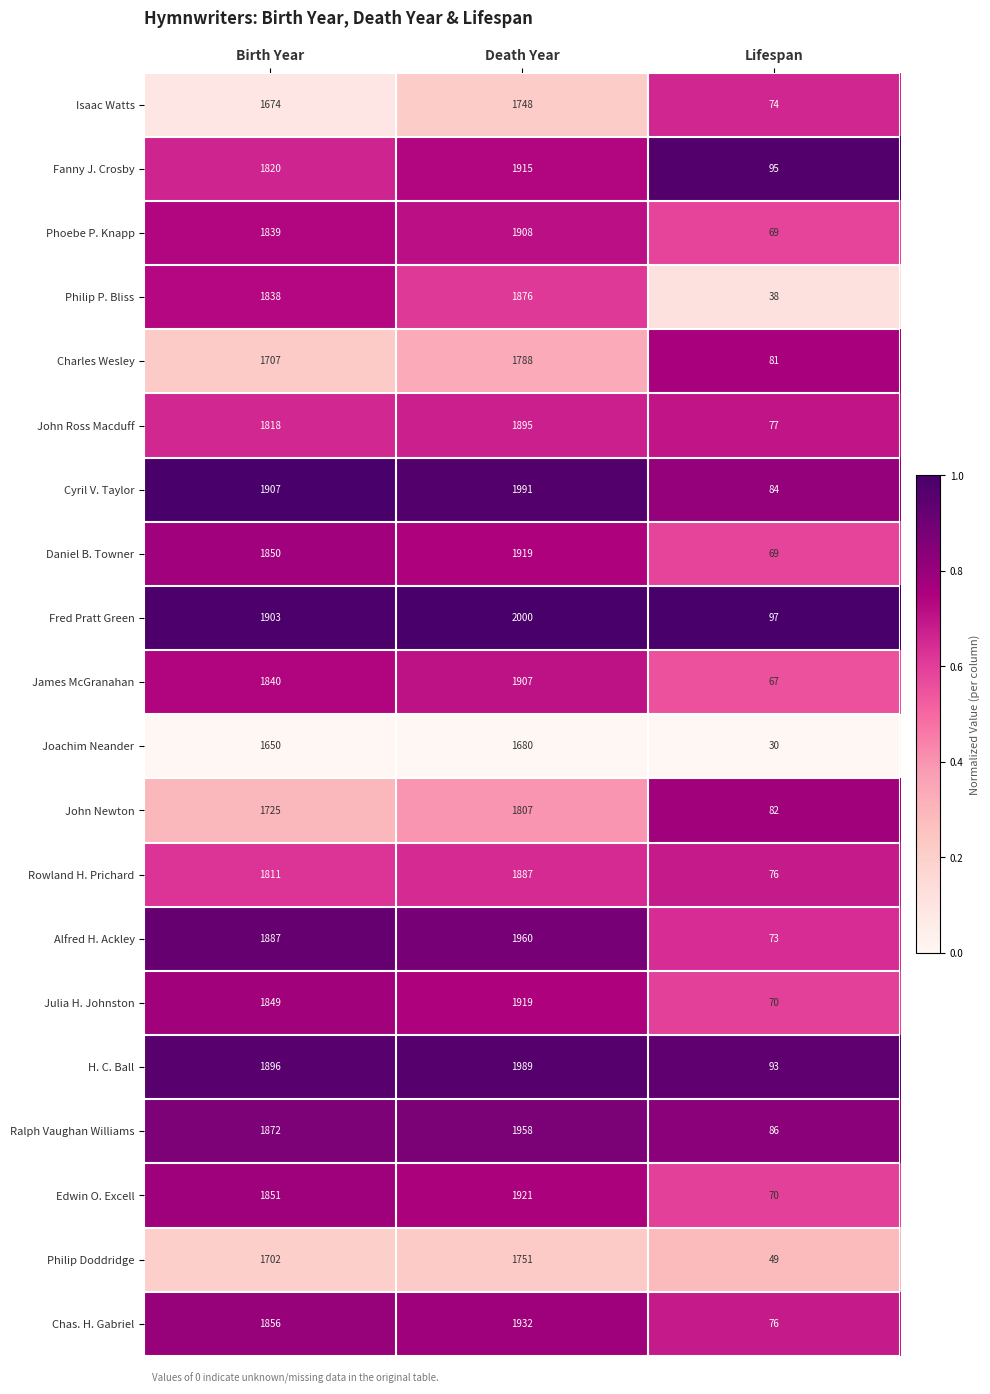

What value does the Phoebe P. Knapp series have at Lifespan?

69